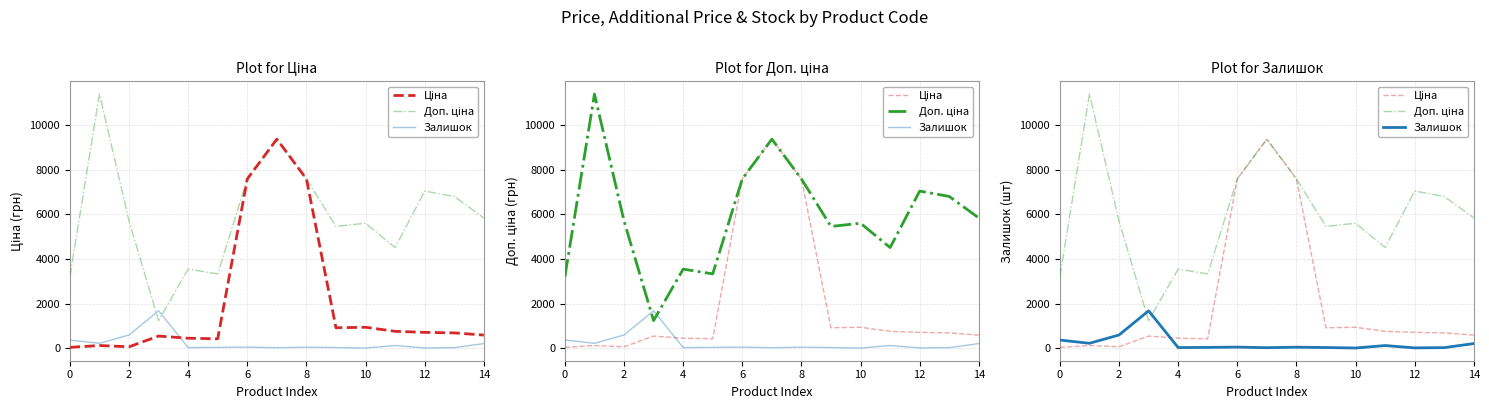

In Залишок, how many points are lower than both neighbors (excluding endpoints)?

5